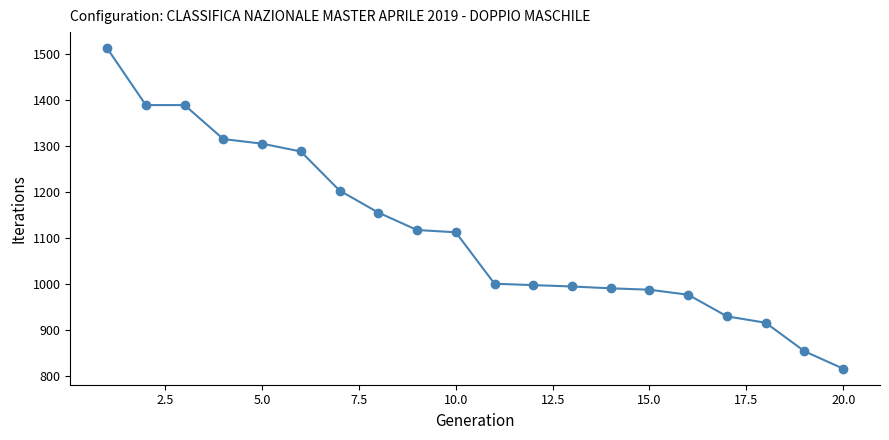

How many values are below 1112?

10